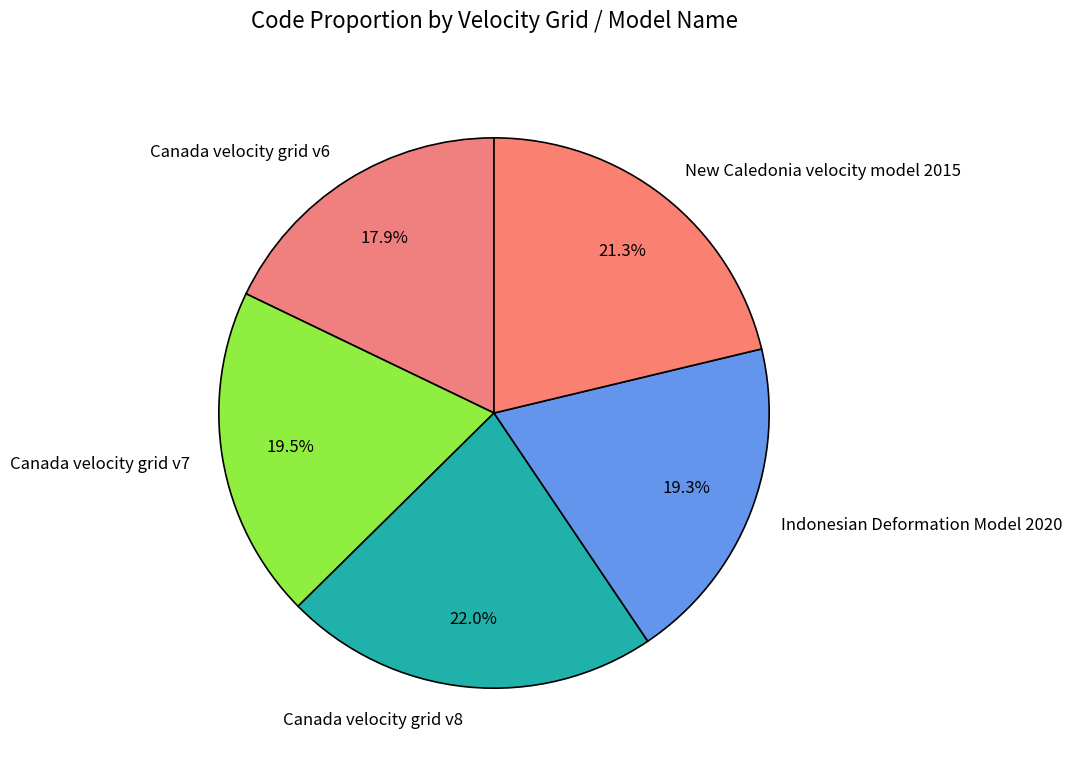

To the nearest percent, what is the difference between the Indonesian Deformation Model 2020 and New Caledonia velocity model 2015 slice percentages?

2%